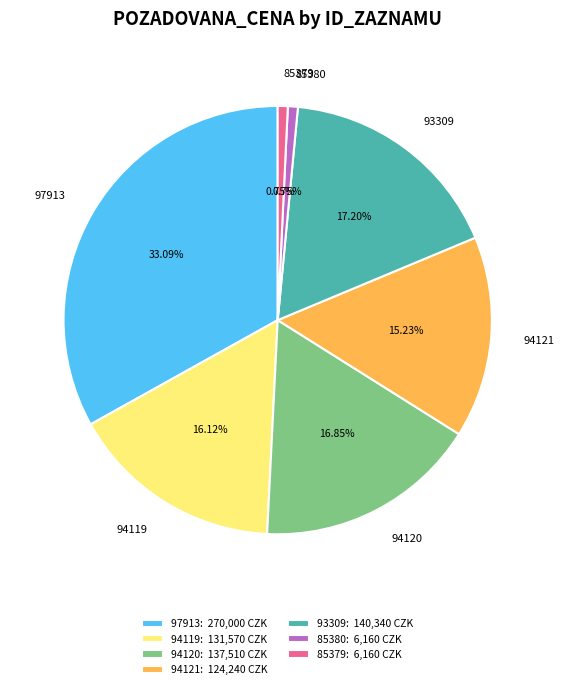

To the nearest percent, what is the difference between the 85380 and 93309 slice percentages?

16%